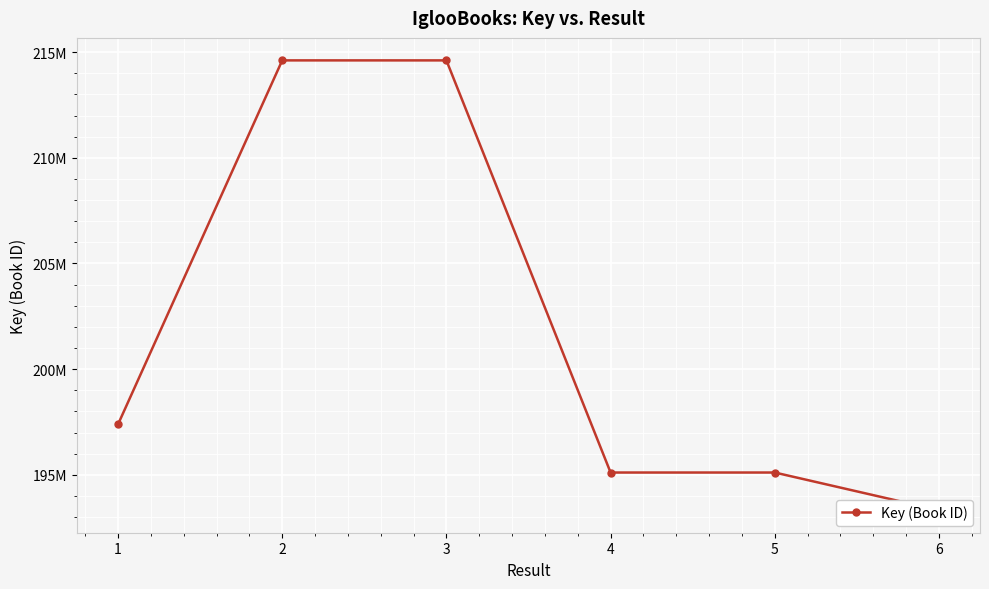

How many data points does each series have?

6